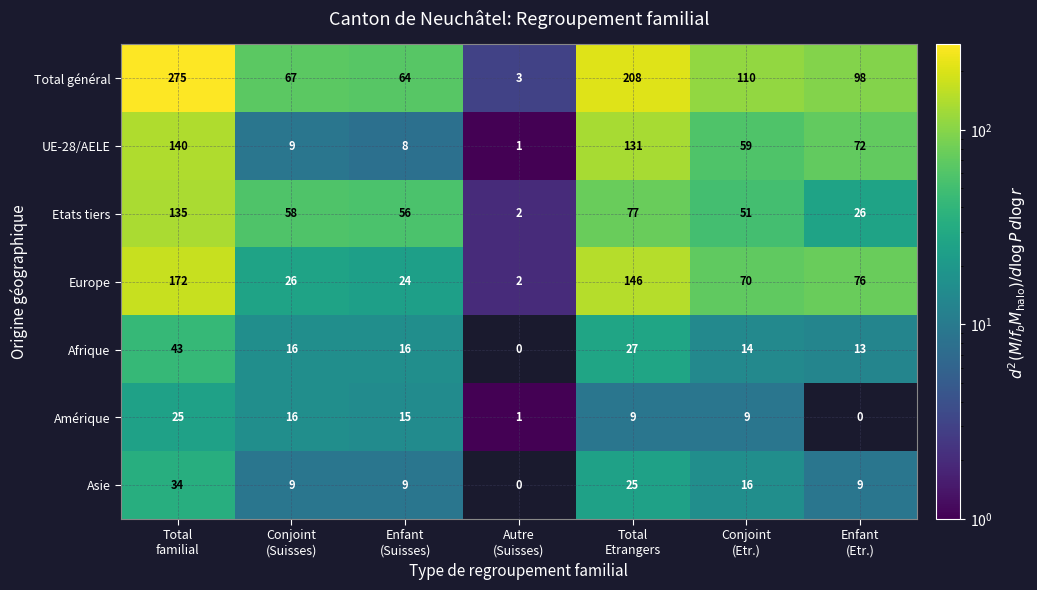

What is the spread (max minus min) of values at Enfant
(Suisses)?

56